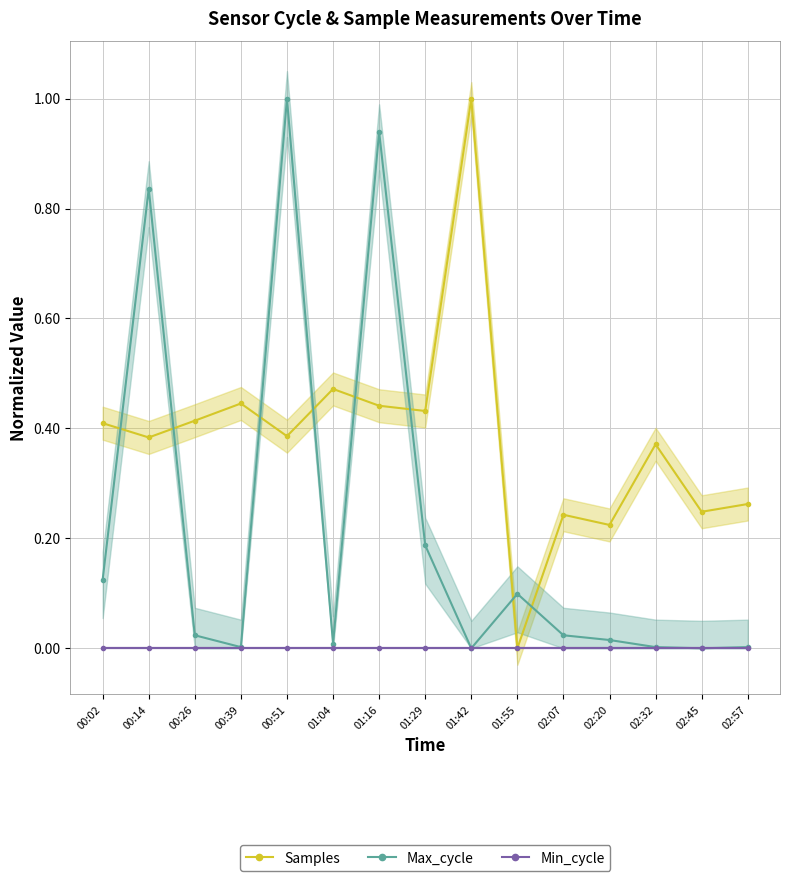

What is the average value of the Max_cycle series?

0.2